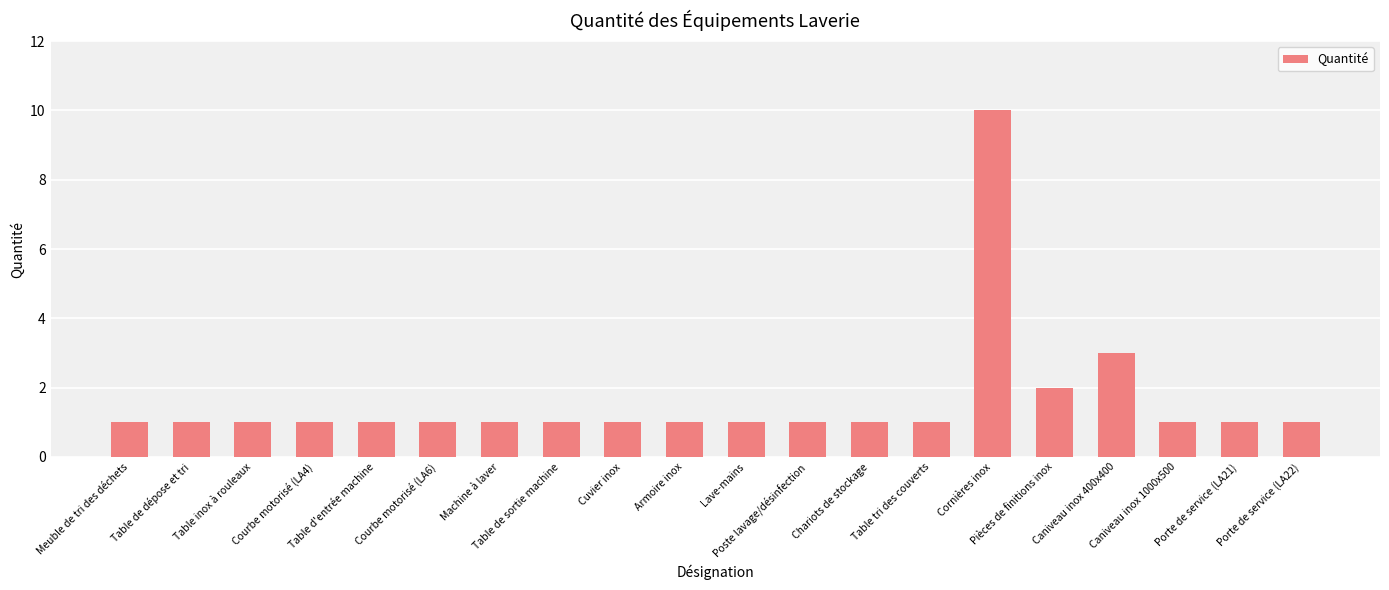

What is the label of the 7th bar from the left?

Machine à laver